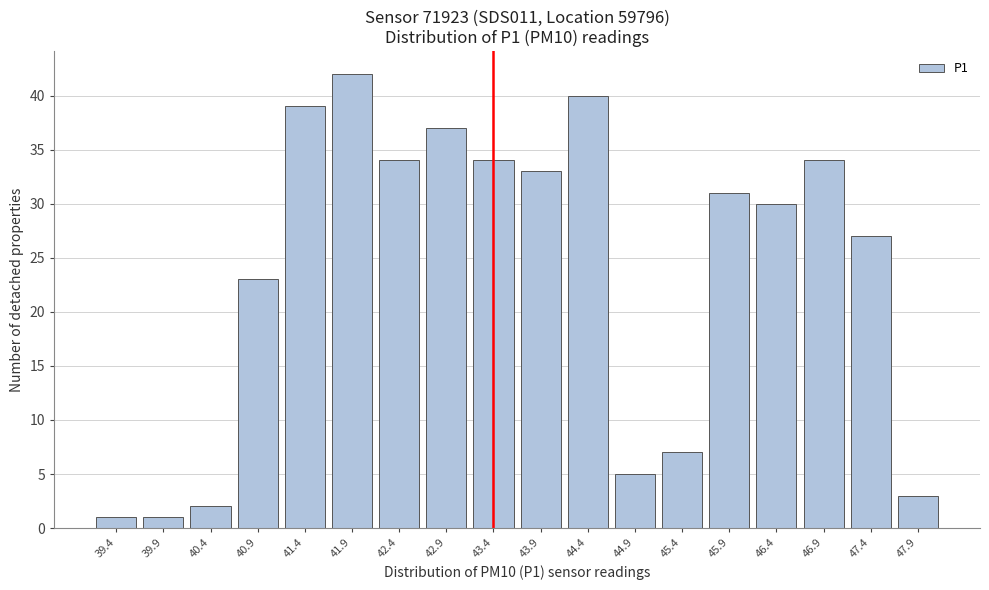

Reading left to right, transcribe all the data shown in this chart.

1	1	2	23	39	42	34	37	34	33	40	5	7	31	30	34	27	3